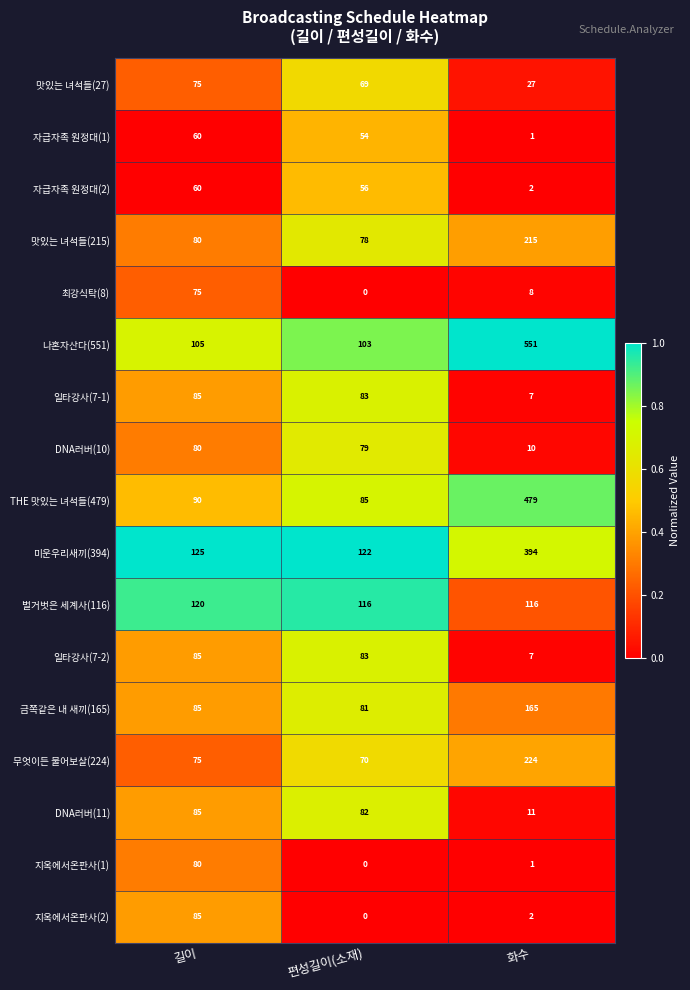

Rank the categories by 맛있는 녀석들(27) value from highest to lowest.

길이, 편성길이(소재), 화수